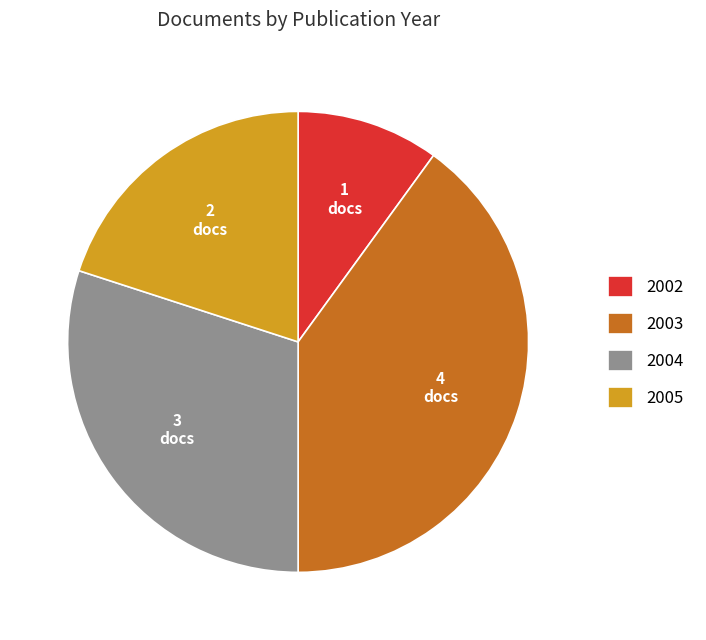

What is the smallest slice in the pie chart?

2002